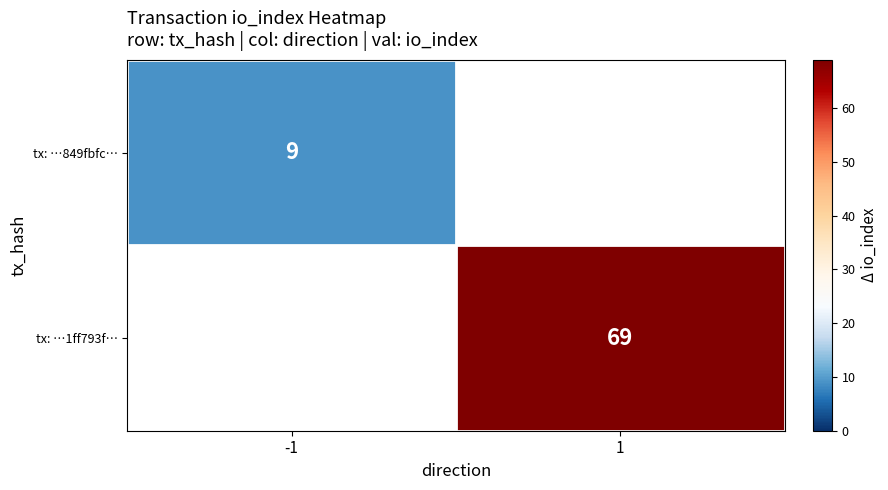

The value of tx: …849fbfc… at -1 is 9. True or false?

True